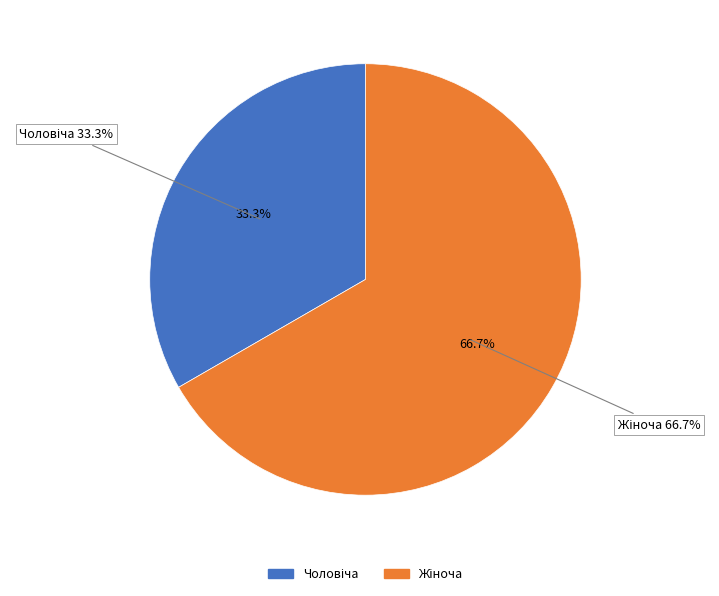

How many slices are in this pie chart?

2